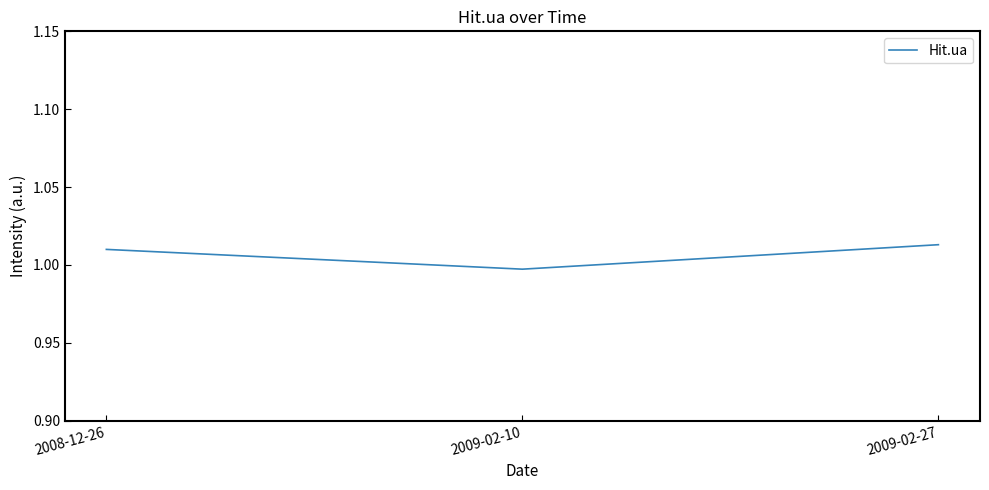

How many values are below 1?

1